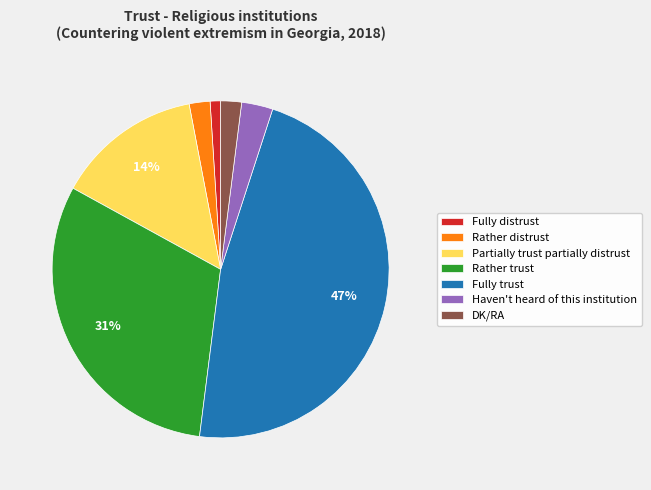

To the nearest percent, what is the difference between the largest and smallest slice percentages?

46%